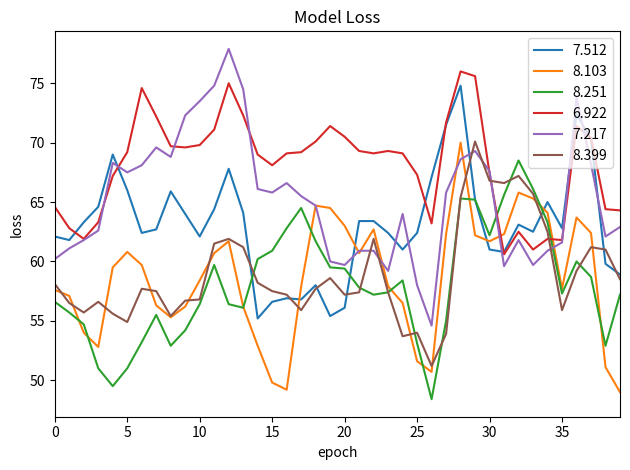

Which series ends up on top after the final intersection of 8.251 and 6.922?

6.922